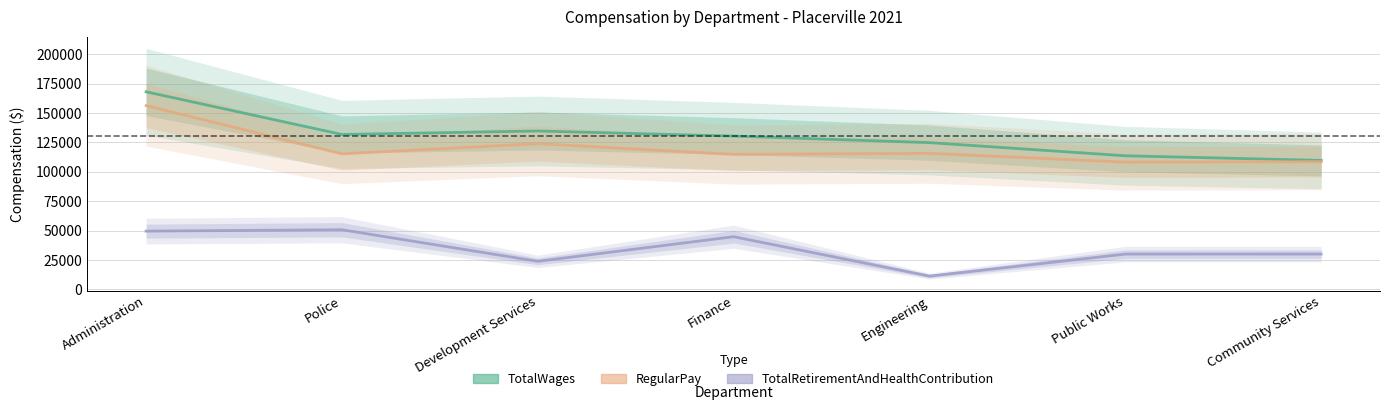

Is it true that TotalRetirementAndHealthContribution equals 7866 at Public Works?

False